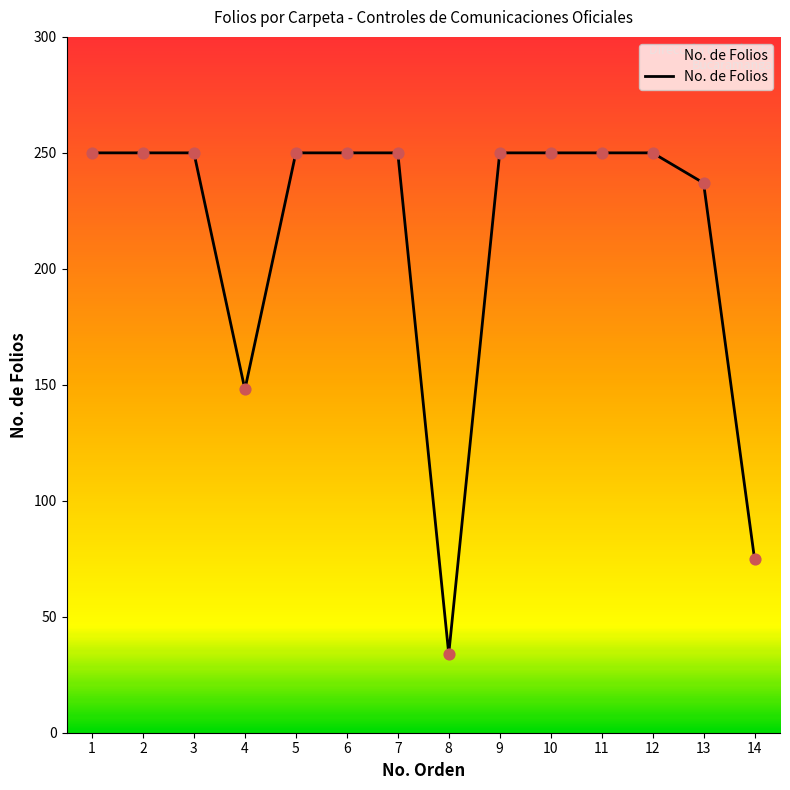

Between 14 and 12, which is larger?

12